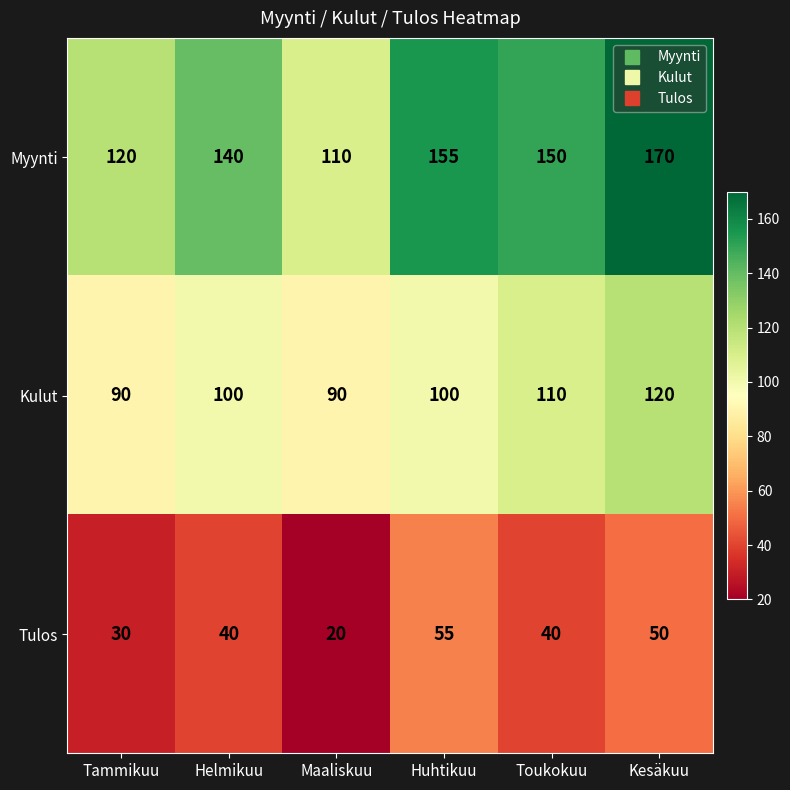

Which series has the largest total across all categories?

Myynti